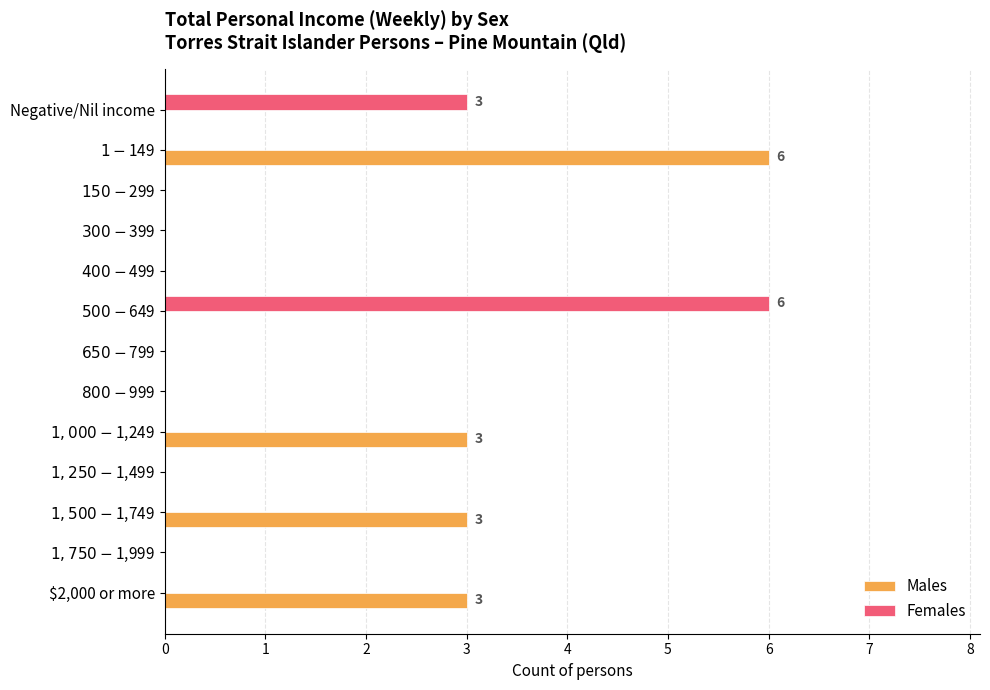

What is the sum of all Males values?

15